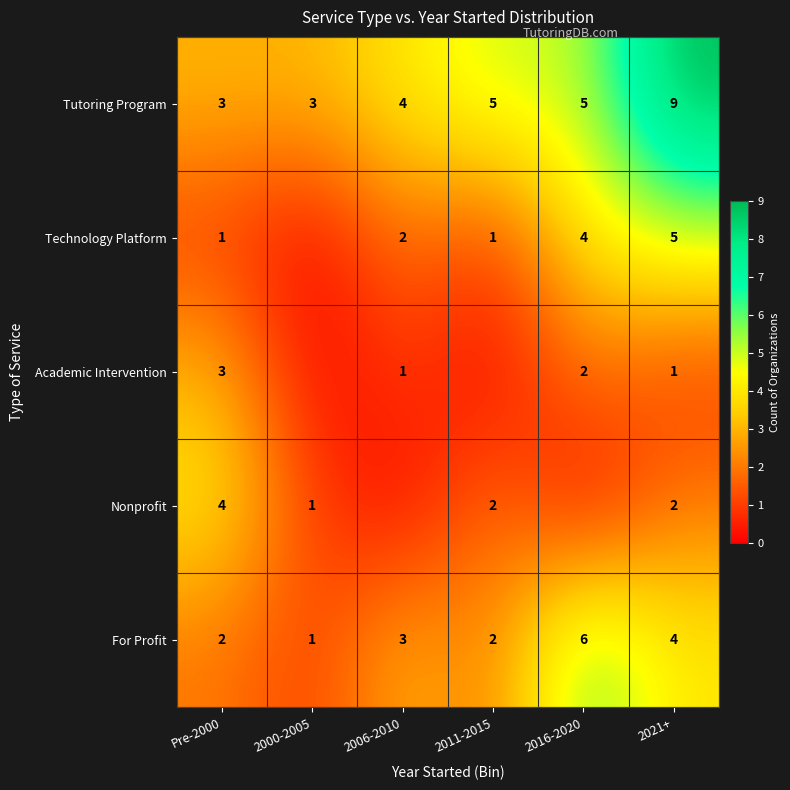

What is the highest value of the Tutoring Program series?

9